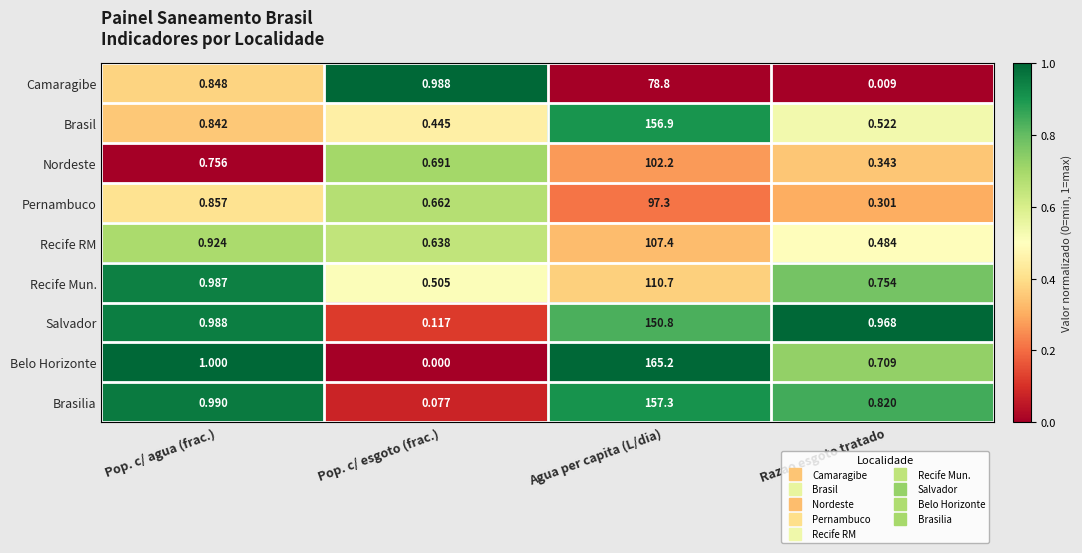

Which label corresponds to the largest value in the chart?

Agua per capita (L/dia)